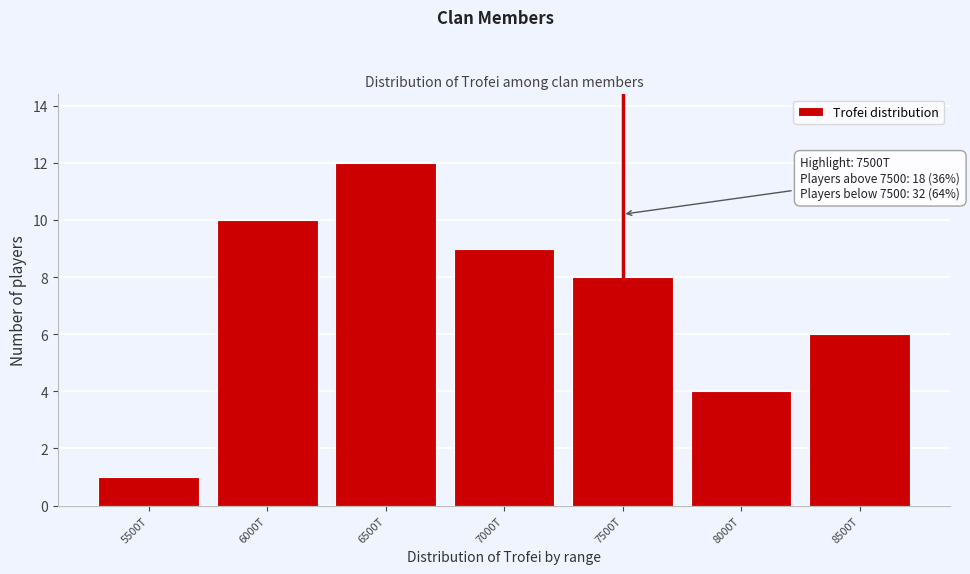

Reading left to right, list all the values displayed in this chart.

1	10	12	9	8	4	6